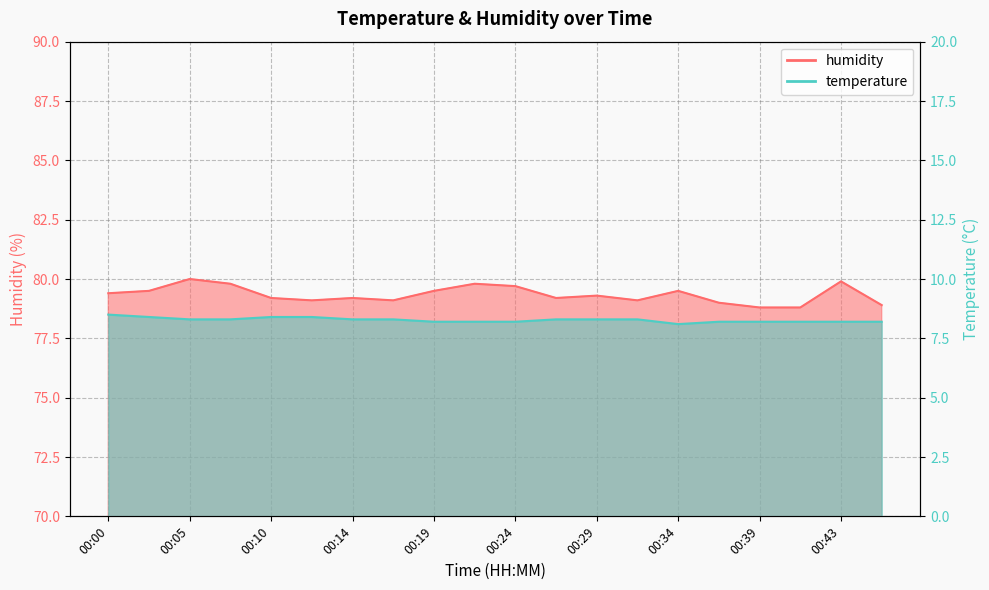

List the labels in order of temperature value, smallest first.

00:34, 00:19, 00:22, 00:24, 00:36, 00:39, 00:41, 00:43, 00:46, 00:05, 00:07, 00:14, 00:17, 00:27, 00:29, 00:31, 00:02, 00:10, 00:12, 00:00